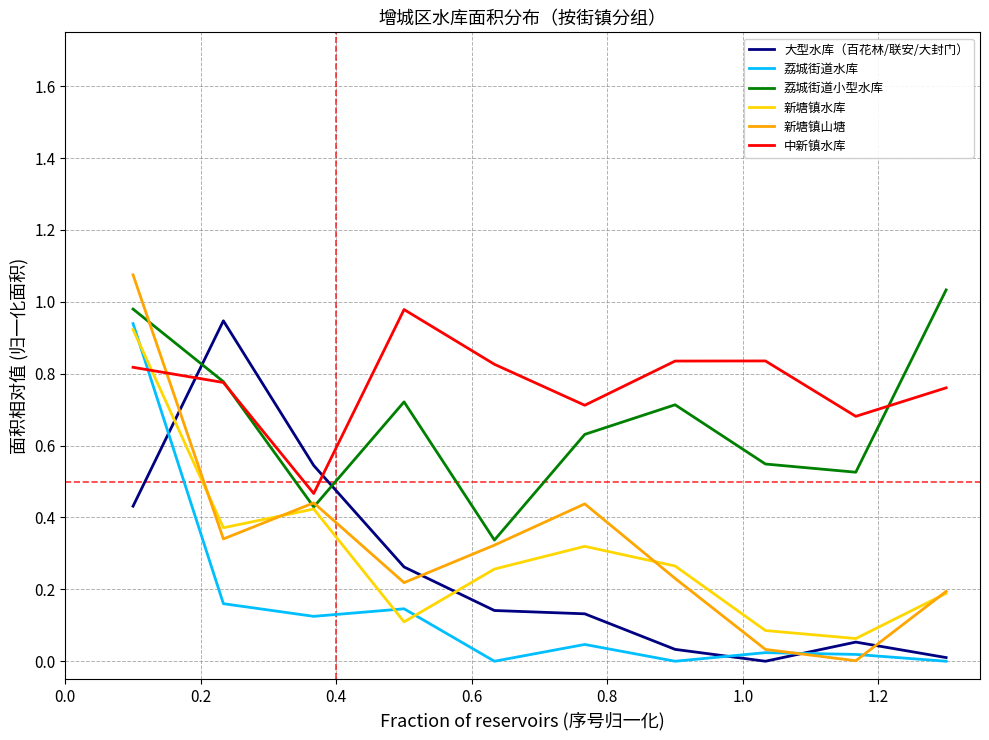

True or false: 荔城街道水库 and 荔城街道小型水库 intersect in this chart.

False